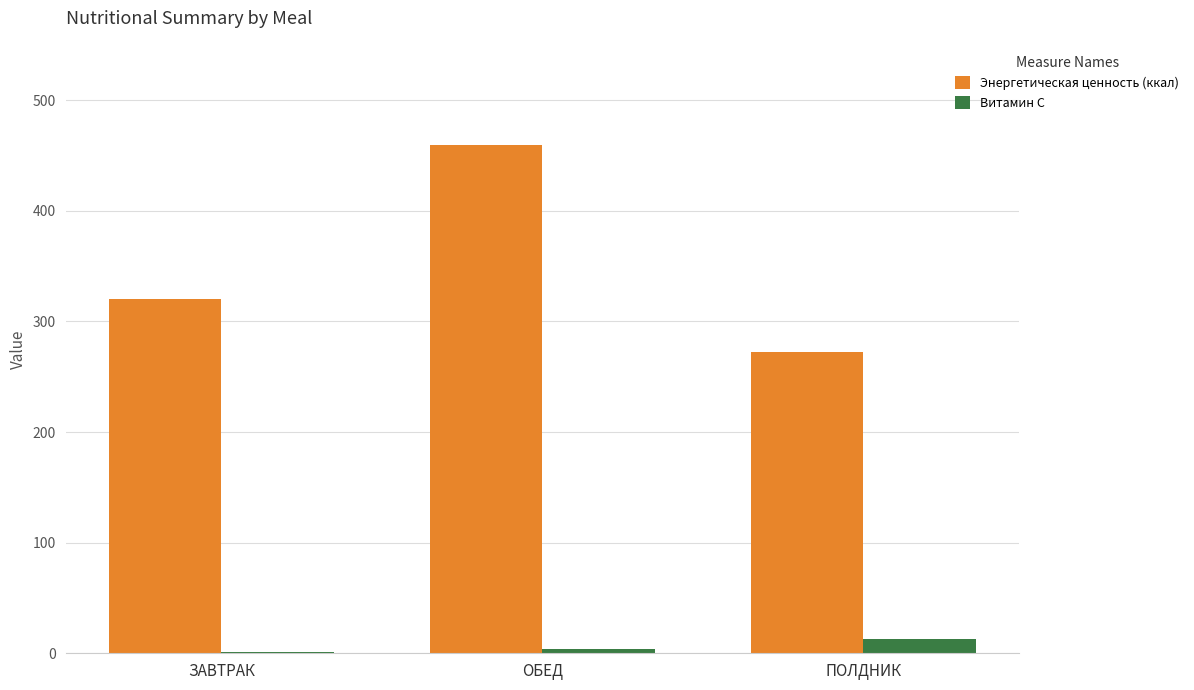

What is the difference between the Витамин С values at ОБЕД and ПОЛДНИК?

9.0